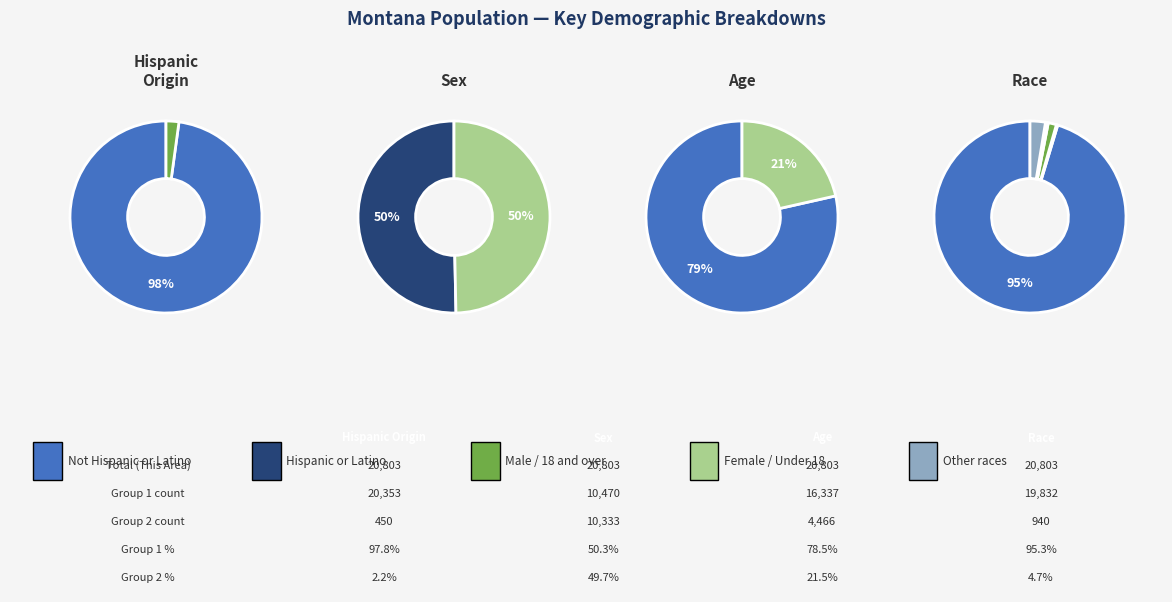

Is there a majority slice in this chart?

Yes